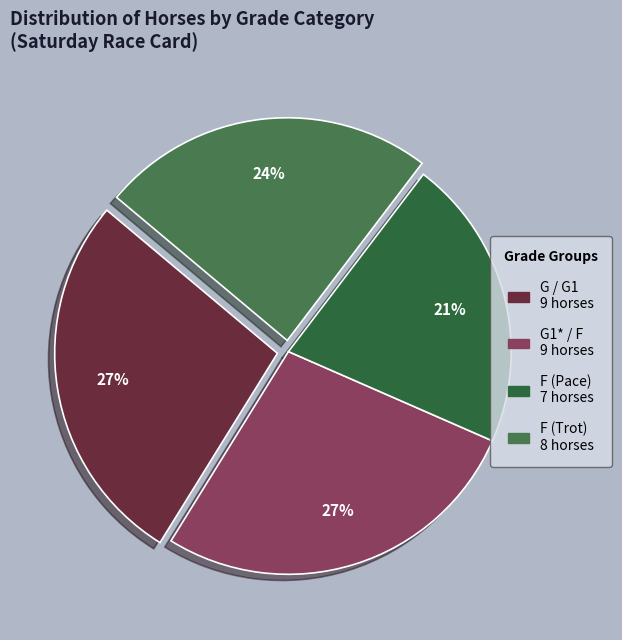

To the nearest percent, what is the difference between the largest and smallest slice percentages?

6%